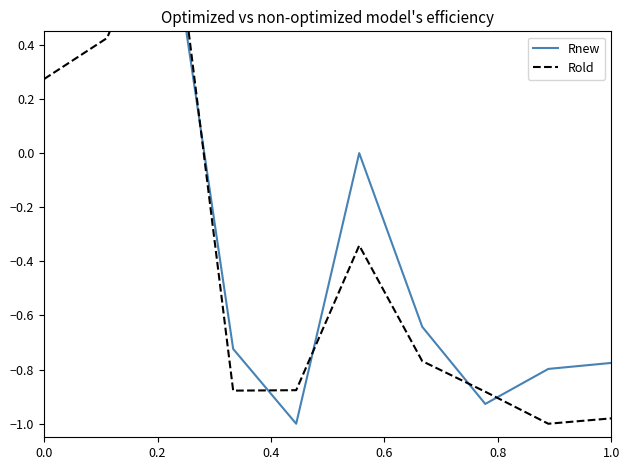

Is the value of Rnew at 0.8 greater than the value of Rold at 0.2?

No